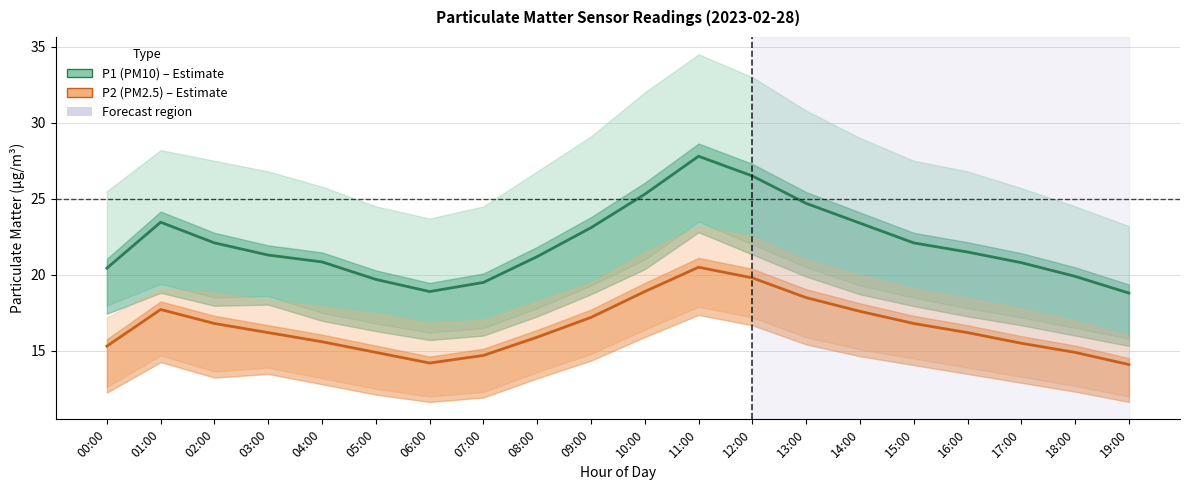

What is the difference between the maximum and second lowest values in the P1 (PM10) series?

8.9